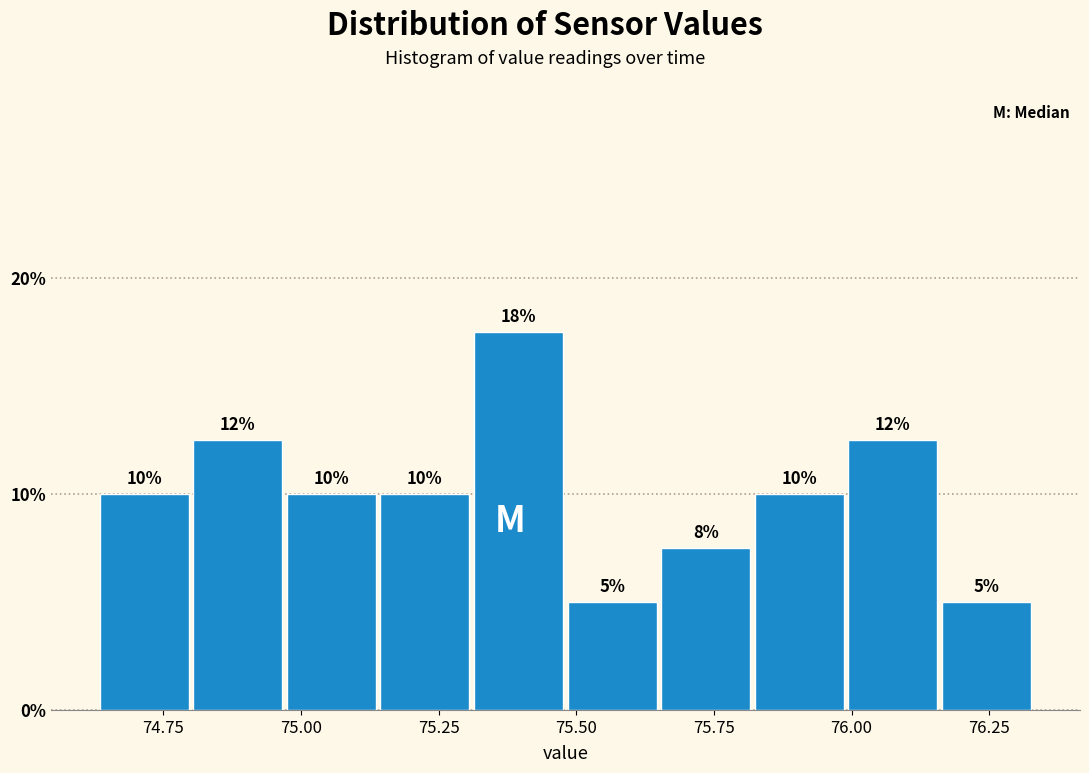

Read against the x-axis, roughly where is the centre of the tallest bar?

75.40